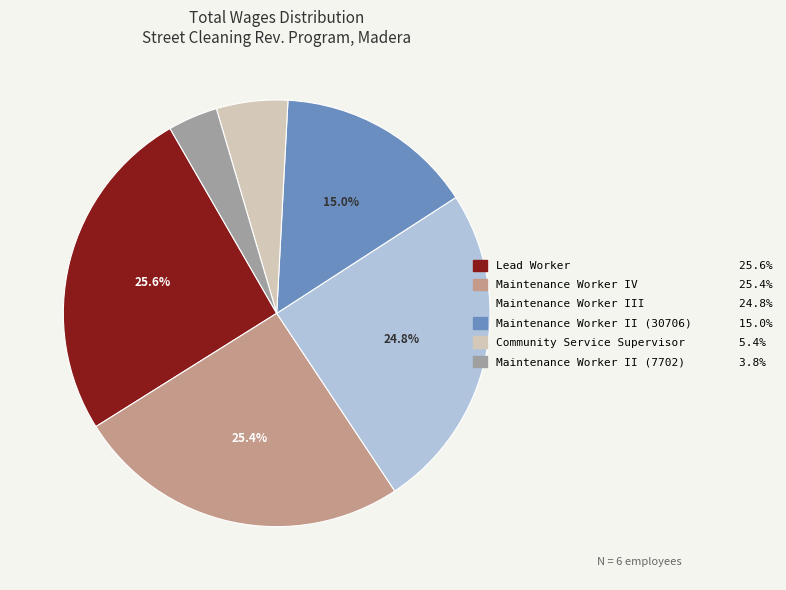

How many slices are in this pie chart?

6